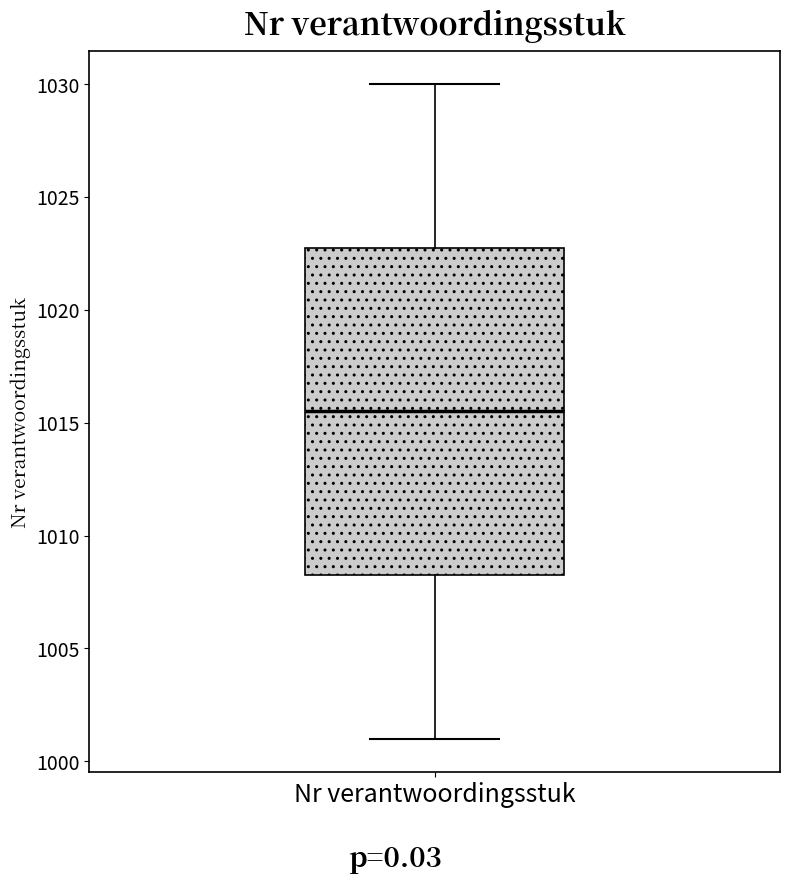

Read this box plot against the y-axis: the position of the median line, the range covered by the box, and the ends of both whiskers. The values are not printed on the chart, so give them approximately, as read against the axis.

median 1015.5, box 1008.5 to 1023.0, whiskers 1001.0 to 1030.0